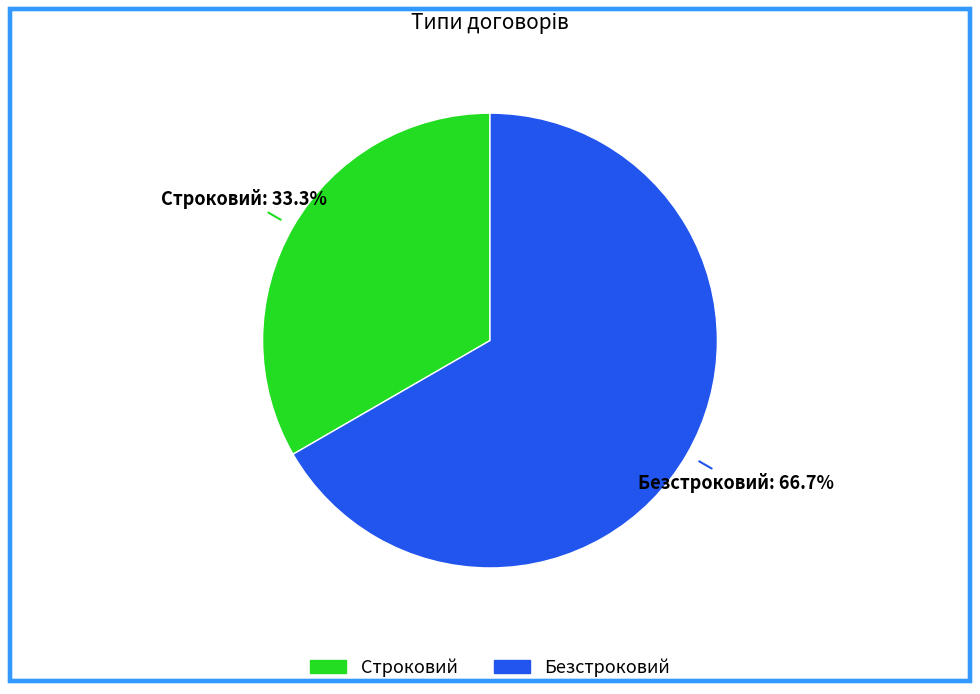

Approximately how many times larger is the value at Безстроковий compared to Строковий?

2.0